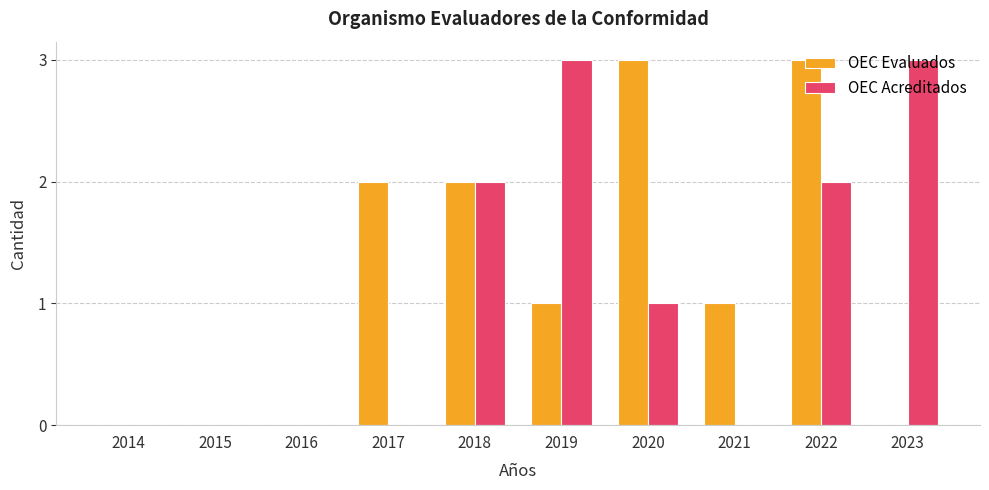

At which category is the sum across all series the highest?

2022